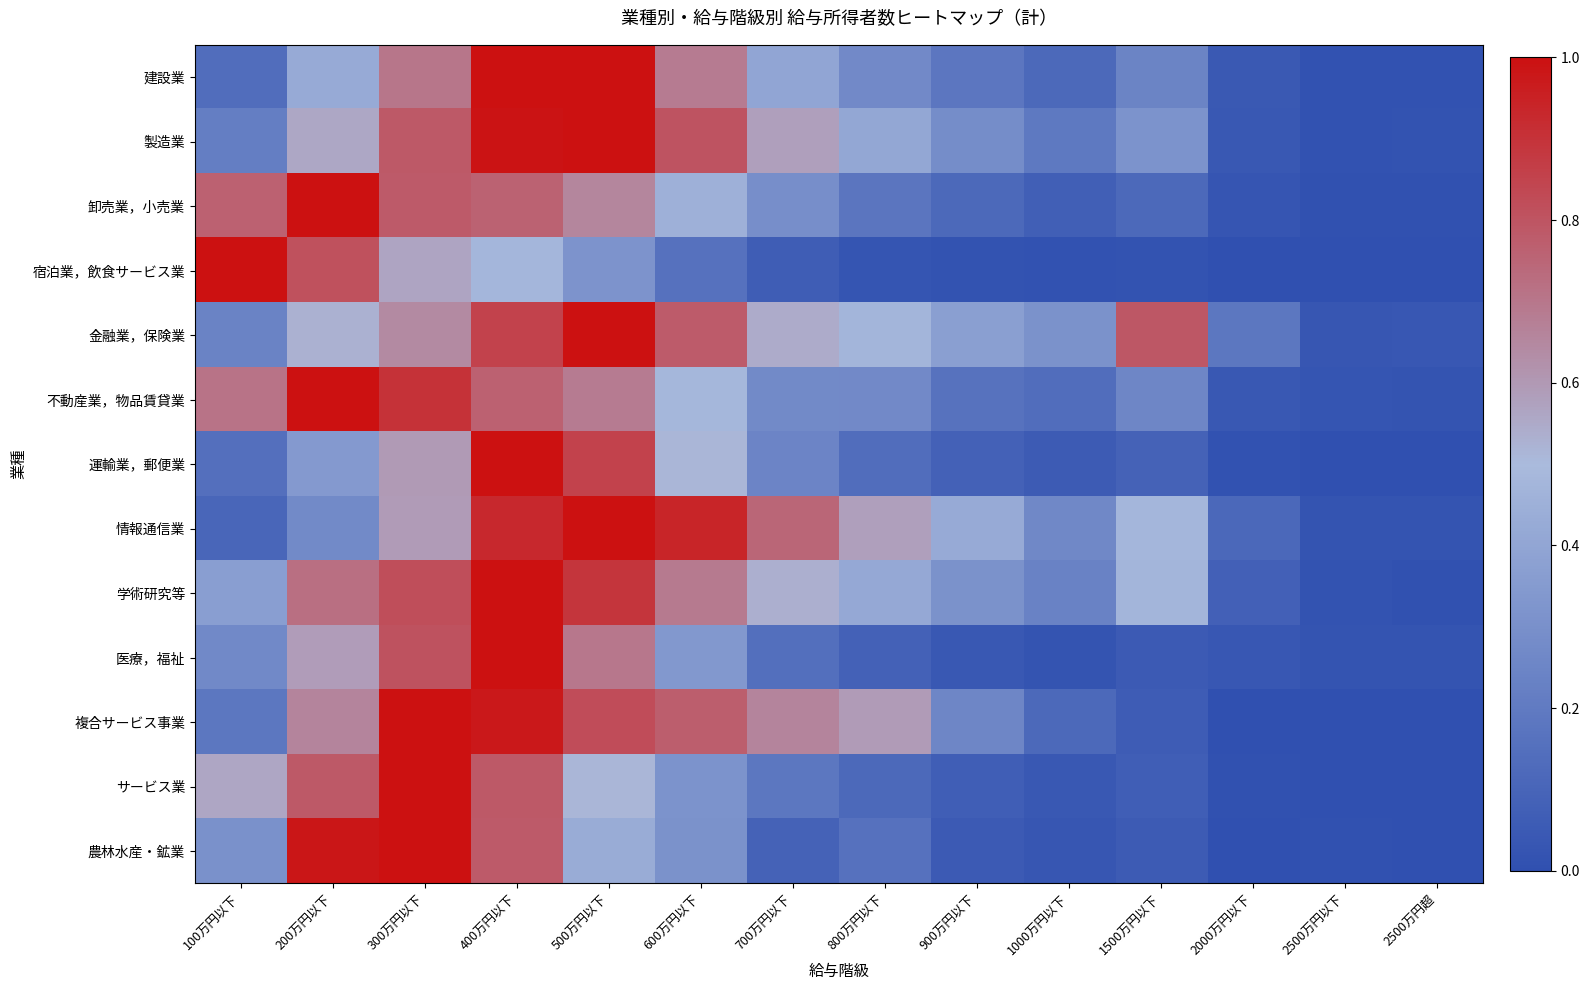

Reading left to right, transcribe all the data shown in this chart.

建設業: 100万円以下=0.1	200万円以下=0.4	300万円以下=0.7	400万円以下=1.0	500万円以下=1.0	600万円以下=0.7	700万円以下=0.4	800万円以下=0.3	900万円以下=0.2	1000万円以下=0.1	1500万円以下=0.2	2000万円以下=0.0	2500万円以下=0.0	2500万円超=0.0
製造業: 100万円以下=0.2	200万円以下=0.6	300万円以下=0.8	400万円以下=1.0	500万円以下=1.0	600万円以下=0.8	700万円以下=0.6	800万円以下=0.4	900万円以下=0.3	1000万円以下=0.2	1500万円以下=0.3	2000万円以下=0.0	2500万円以下=0.0	2500万円超=0.0
卸売業，小売業: 100万円以下=0.8	200万円以下=1.0	300万円以下=0.8	400万円以下=0.8	500万円以下=0.7	600万円以下=0.5	700万円以下=0.3	800万円以下=0.2	900万円以下=0.1	1000万円以下=0.1	1500万円以下=0.1	2000万円以下=0.0	2500万円以下=0.0	2500万円超=0.0
宿泊業，飲食サービス業: 100万円以下=1.0	200万円以下=0.8	300万円以下=0.6	400万円以下=0.5	500万円以下=0.3	600万円以下=0.2	700万円以下=0.1	800万円以下=0.0	900万円以下=0.0	1000万円以下=0.0	1500万円以下=0.0	2000万円以下=0.0	2500万円以下=0.0	2500万円超=0.0
金融業，保険業: 100万円以下=0.2	200万円以下=0.5	300万円以下=0.6	400万円以下=0.9	500万円以下=1.0	600万円以下=0.8	700万円以下=0.5	800万円以下=0.5	900万円以下=0.4	1000万円以下=0.3	1500万円以下=0.8	2000万円以下=0.2	2500万円以下=0.0	2500万円超=0.0
不動産業，物品賃貸業: 100万円以下=0.7	200万円以下=1.0	300万円以下=0.9	400万円以下=0.8	500万円以下=0.7	600万円以下=0.5	700万円以下=0.3	800万円以下=0.3	900万円以下=0.2	1000万円以下=0.1	1500万円以下=0.3	2000万円以下=0.0	2500万円以下=0.0	2500万円超=0.0
運輸業，郵便業: 100万円以下=0.2	200万円以下=0.3	300万円以下=0.6	400万円以下=1.0	500万円以下=0.9	600万円以下=0.5	700万円以下=0.2	800万円以下=0.1	900万円以下=0.1	1000万円以下=0.1	1500万円以下=0.1	2000万円以下=0.0	2500万円以下=0.0	2500万円超=0.0
情報通信業: 100万円以下=0.1	200万円以下=0.3	300万円以下=0.6	400万円以下=0.9	500万円以下=1.0	600万円以下=0.9	700万円以下=0.7	800万円以下=0.6	900万円以下=0.4	1000万円以下=0.3	1500万円以下=0.5	2000万円以下=0.1	2500万円以下=0.0	2500万円超=0.0
学術研究等: 100万円以下=0.4	200万円以下=0.7	300万円以下=0.8	400万円以下=1.0	500万円以下=0.9	600万円以下=0.7	700万円以下=0.5	800万円以下=0.4	900万円以下=0.3	1000万円以下=0.2	1500万円以下=0.5	2000万円以下=0.1	2500万円以下=0.0	2500万円超=0.0
医療，福祉: 100万円以下=0.3	200万円以下=0.6	300万円以下=0.8	400万円以下=1.0	500万円以下=0.7	600万円以下=0.3	700万円以下=0.1	800万円以下=0.1	900万円以下=0.0	1000万円以下=0.0	1500万円以下=0.1	2000万円以下=0.0	2500万円以下=0.0	2500万円超=0.0
複合サービス事業: 100万円以下=0.2	200万円以下=0.7	300万円以下=1.0	400万円以下=1.0	500万円以下=0.8	600万円以下=0.8	700万円以下=0.7	800万円以下=0.6	900万円以下=0.3	1000万円以下=0.1	1500万円以下=0.1	2000万円以下=0.0	2500万円以下=0.0	2500万円超=0.0
サービス業: 100万円以下=0.6	200万円以下=0.8	300万円以下=1.0	400万円以下=0.8	500万円以下=0.5	600万円以下=0.3	700万円以下=0.2	800万円以下=0.1	900万円以下=0.1	1000万円以下=0.0	1500万円以下=0.1	2000万円以下=0.0	2500万円以下=0.0	2500万円超=0.0
農林水産・鉱業: 100万円以下=0.3	200万円以下=1.0	300万円以下=1.0	400万円以下=0.8	500万円以下=0.4	600万円以下=0.3	700万円以下=0.1	800万円以下=0.2	900万円以下=0.1	1000万円以下=0.0	1500万円以下=0.1	2000万円以下=0.0	2500万円以下=0.0	2500万円超=0.0